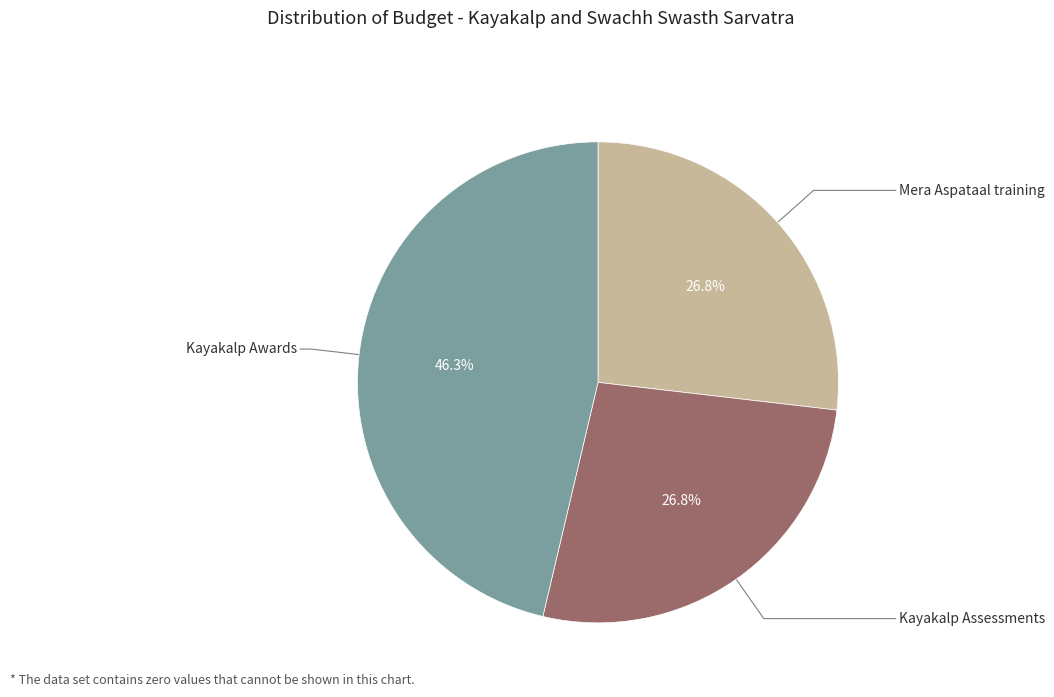

Count the number of slices in the pie.

3